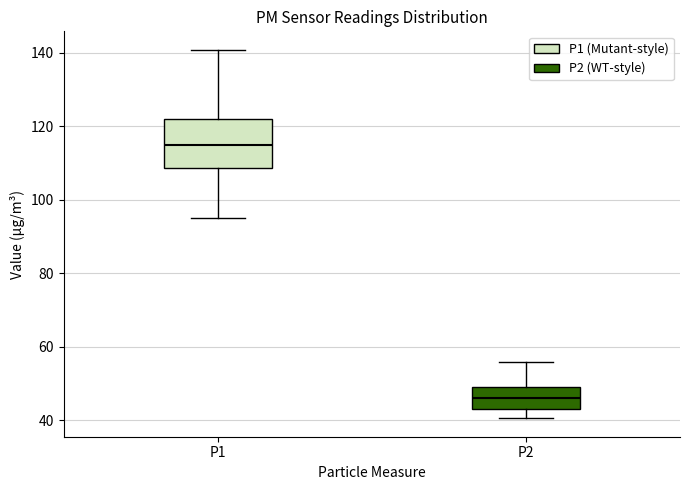

Reading left to right, transcribe this box plot: for each box, give where its median line is, the range the box spans, and where its two whiskers end, as read against the y-axis. The values are not printed on the chart, so give them approximately, as read against the axis.

P1: median 114, box 108 to 122, whiskers 94 to 140
P2: median 46, box 44 to 50, whiskers 40 to 56